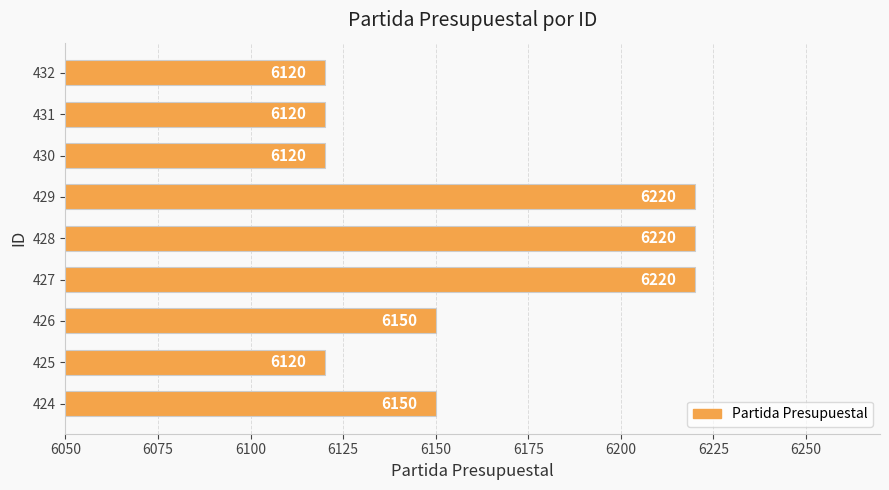

The chart shows a value of 2490 at 431. True or false?

False